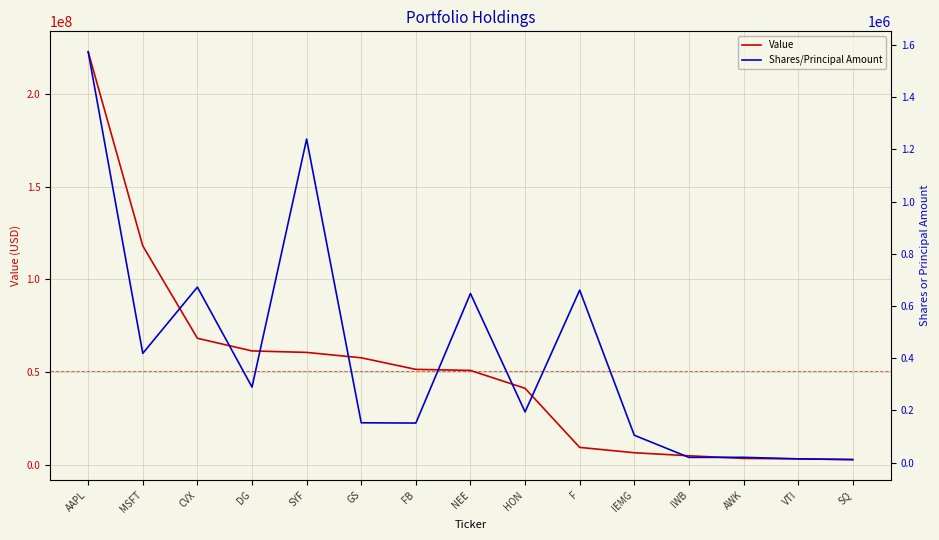

What is the value of the Shares/Principal Amount point at the 13th from the left?

20220